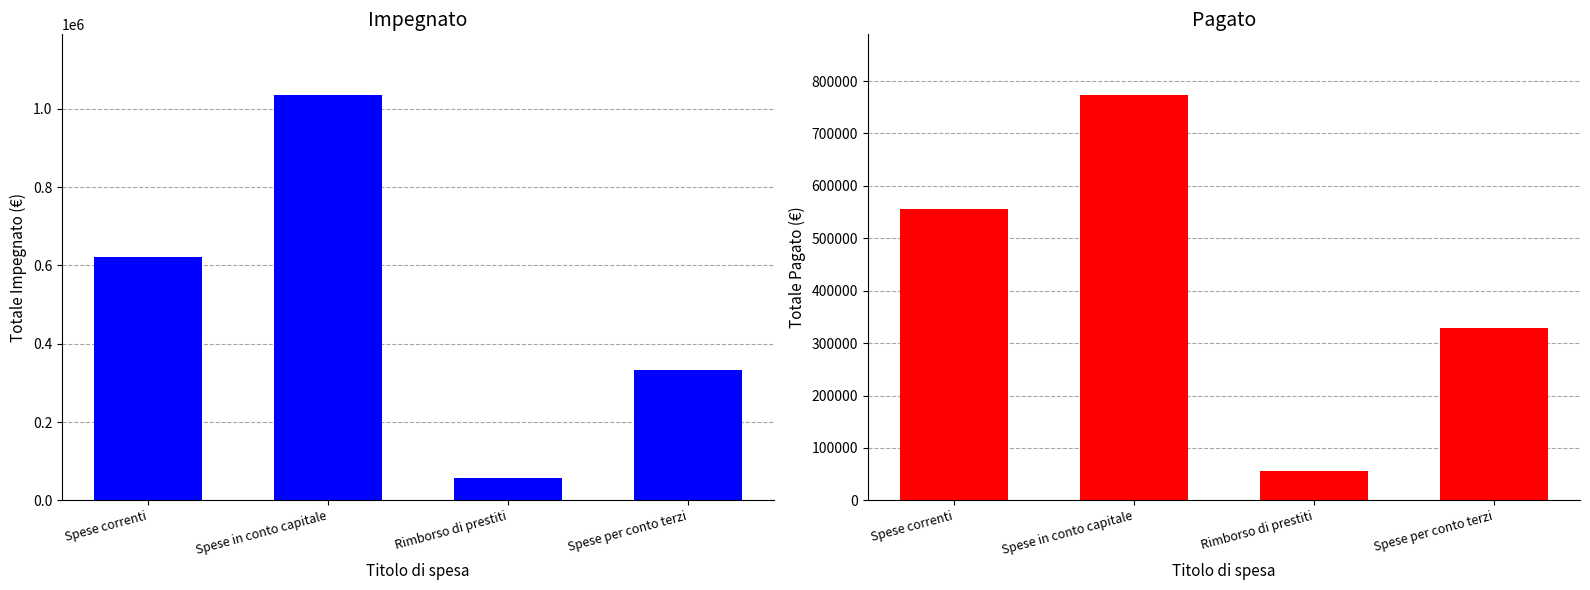

What is the difference between the Pagato values at Spese in conto capitale and Spese correnti?

217919.3